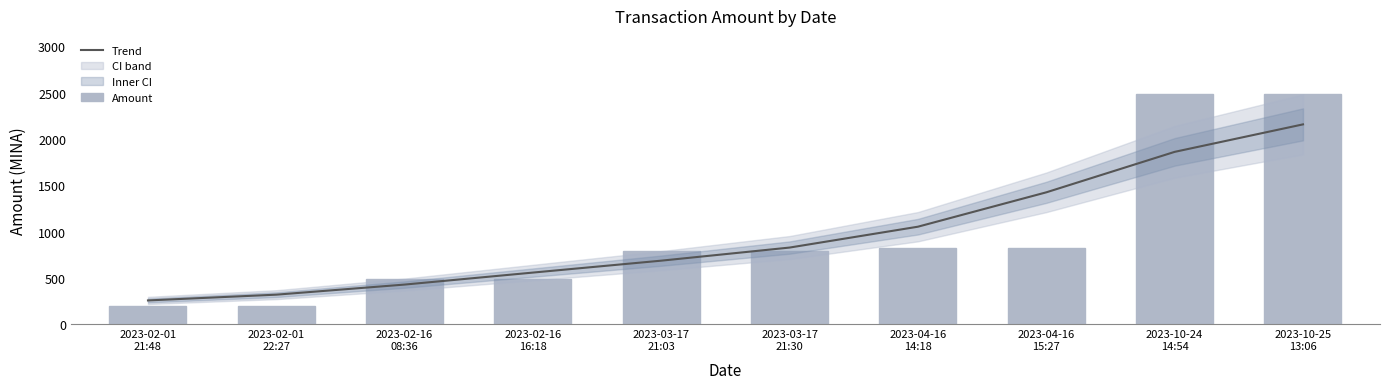

What is the greatest value displayed?

2489.4